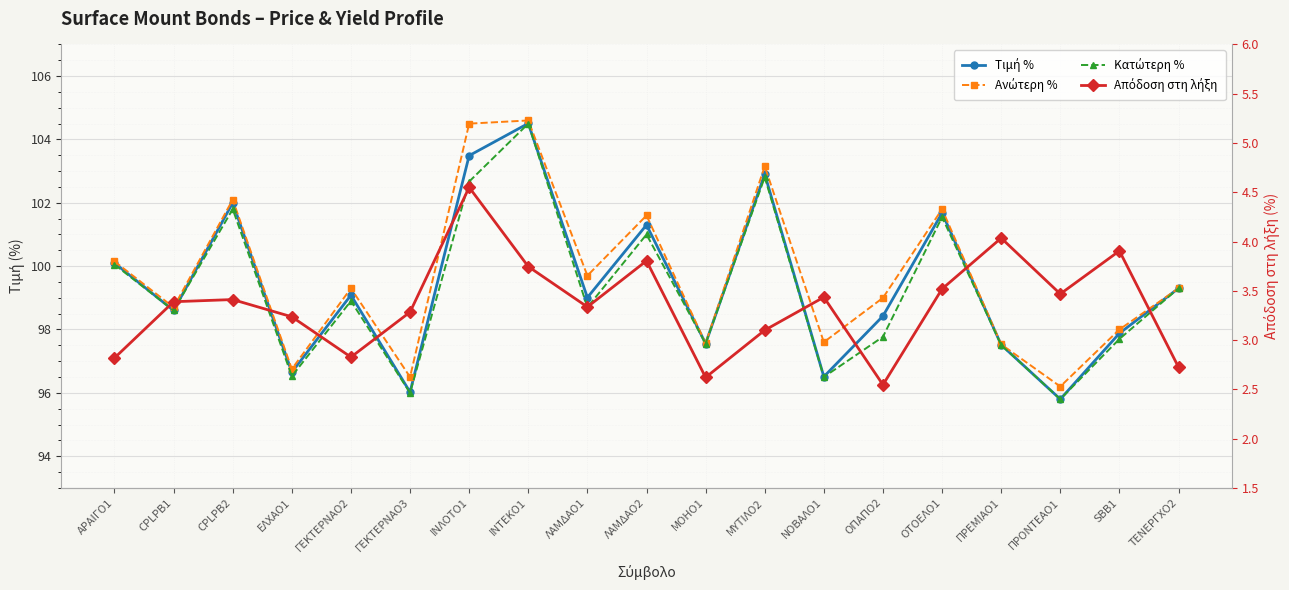

What is the minimum value shown in the chart?

2.5